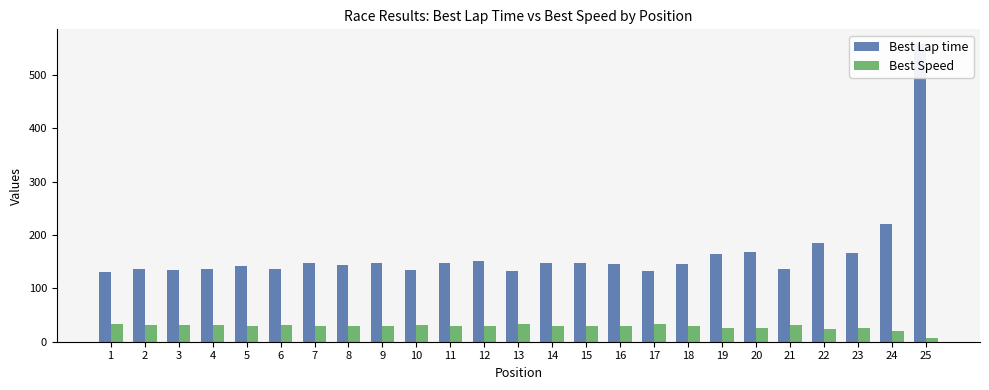

Is it true that Best Speed equals 35.6 at 20?

False